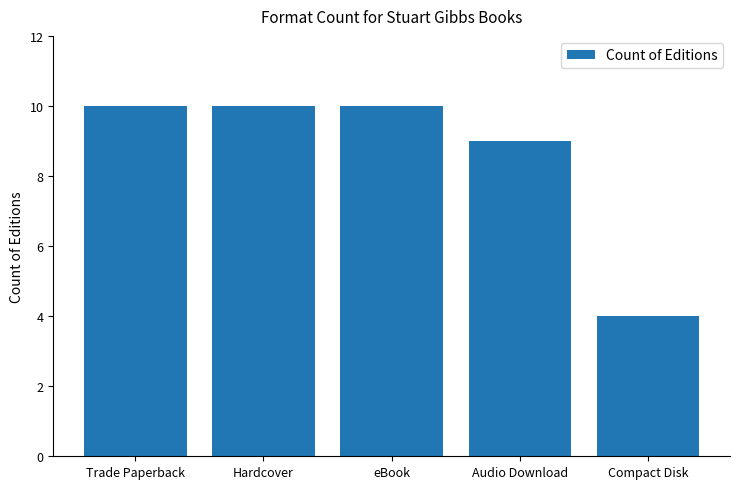

What is the smallest value displayed?

4